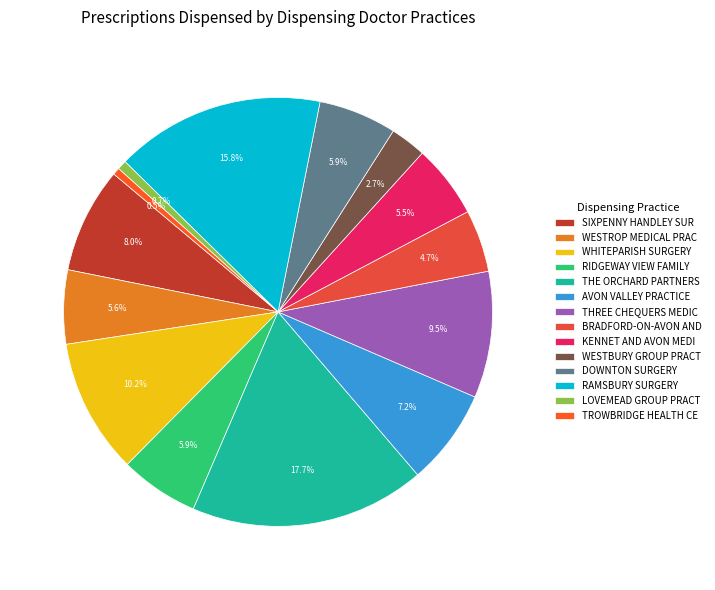

To the nearest percent, what is the difference between the largest and smallest slice percentages?

17%